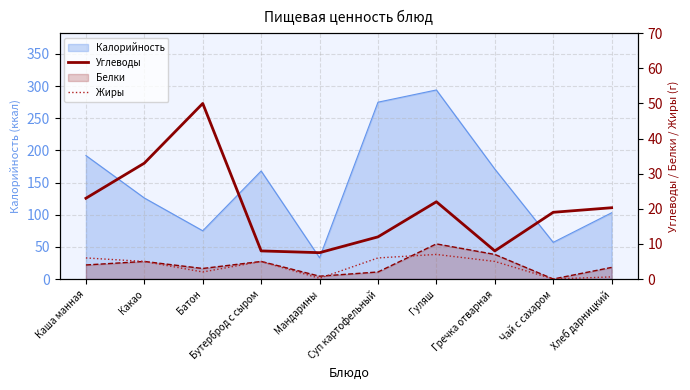

Which series changed the most between Батон and Бутерброд с сыром?

Углеводы